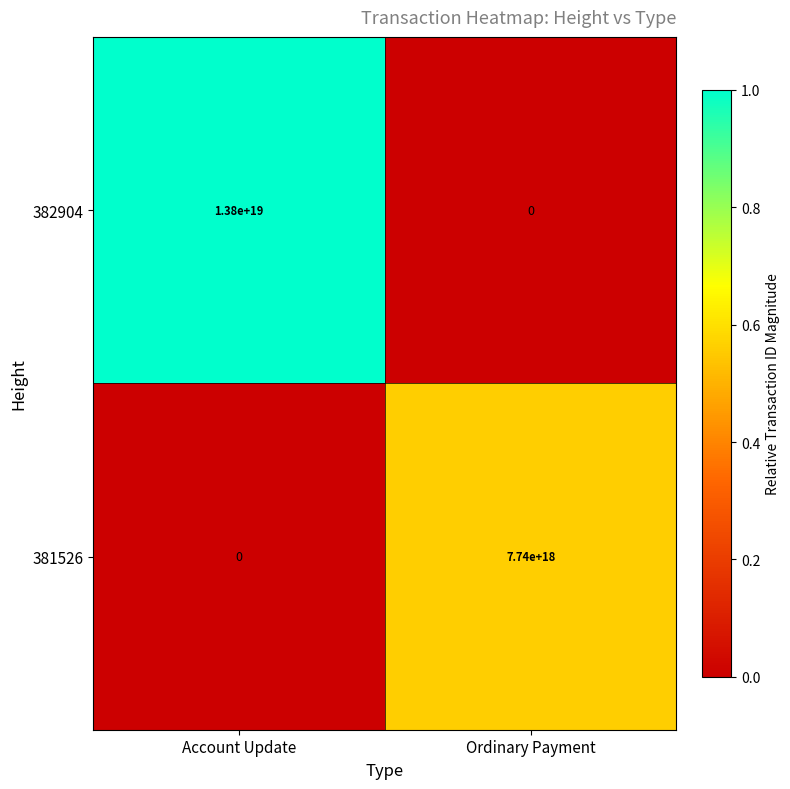

Between Account Update and Ordinary Payment, which series saw the biggest shift?

382904